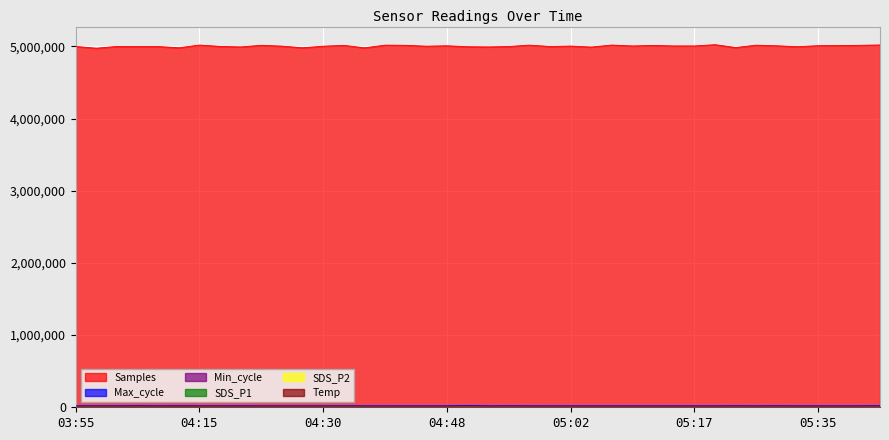

Does the chart display data point markers on the line(s)?

No